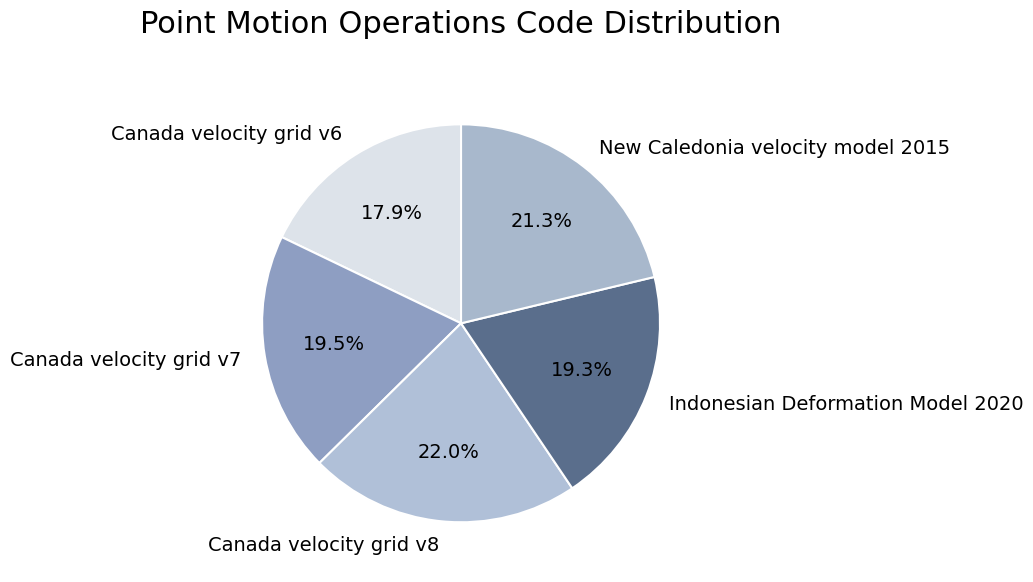

Count the number of slices in the pie.

5